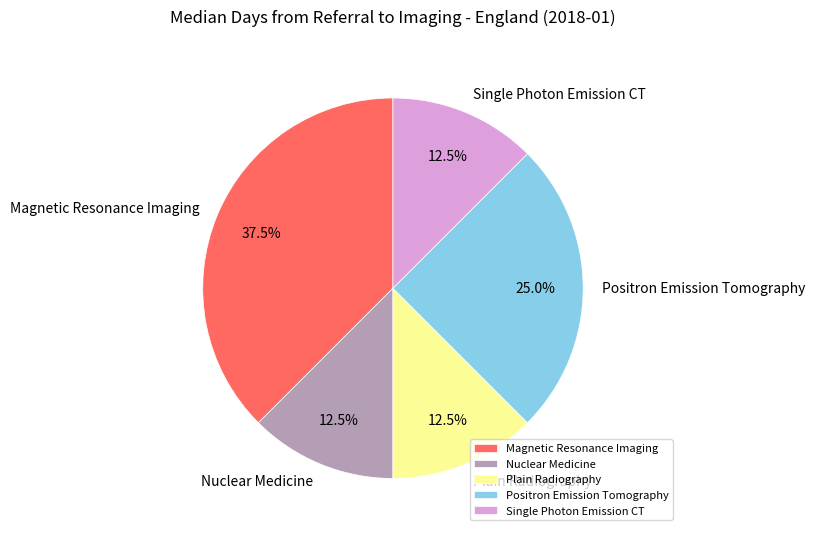

What is the total percentage of Magnetic Resonance Imaging and Single Photon Emission CT?

50.0%